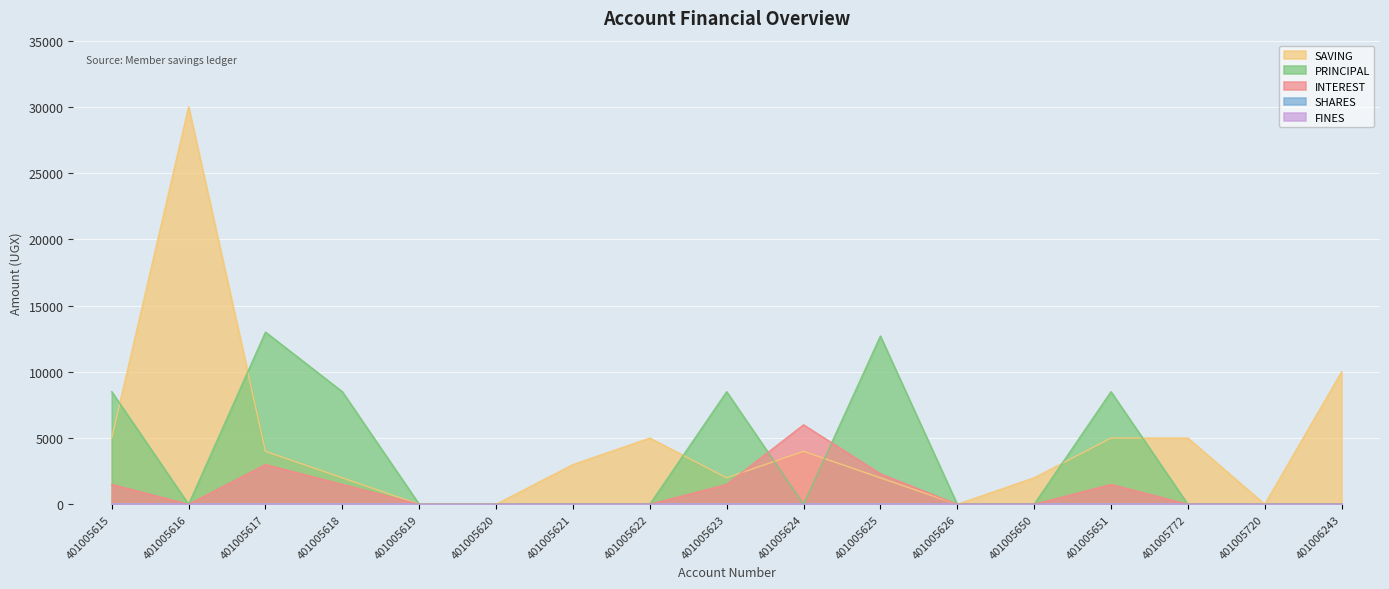

Does the chart display data point markers on the line(s)?

No